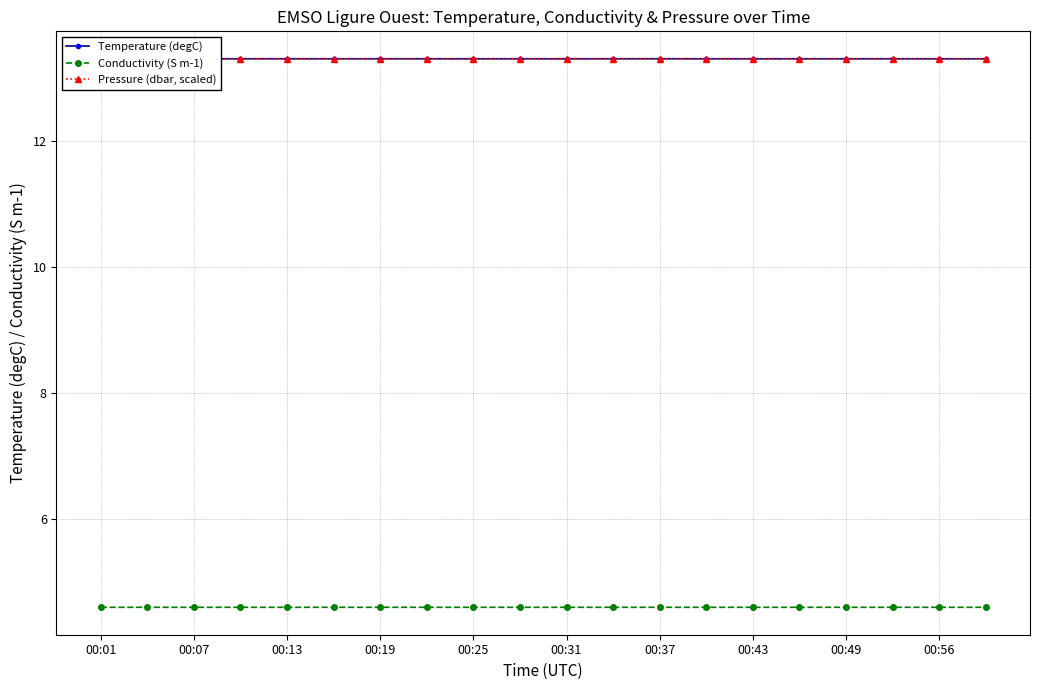

True or false: Temperature (degC) has more than 0 interior local peaks.

True